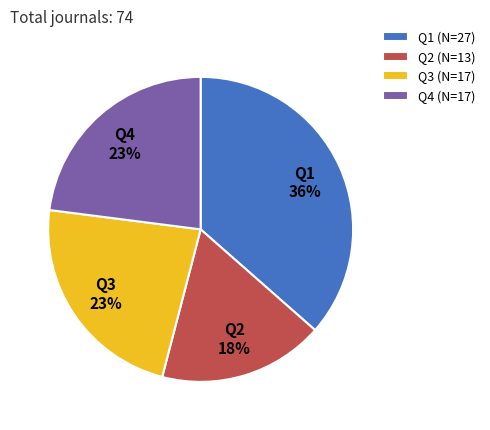

The Q4 slice represents 30% of the pie. True or false?

False